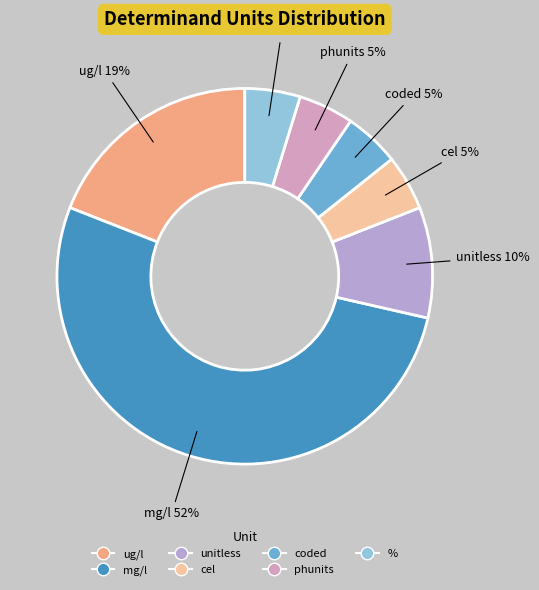

Approximately how many times larger is the value at ug/l compared to mg/l?

0.4